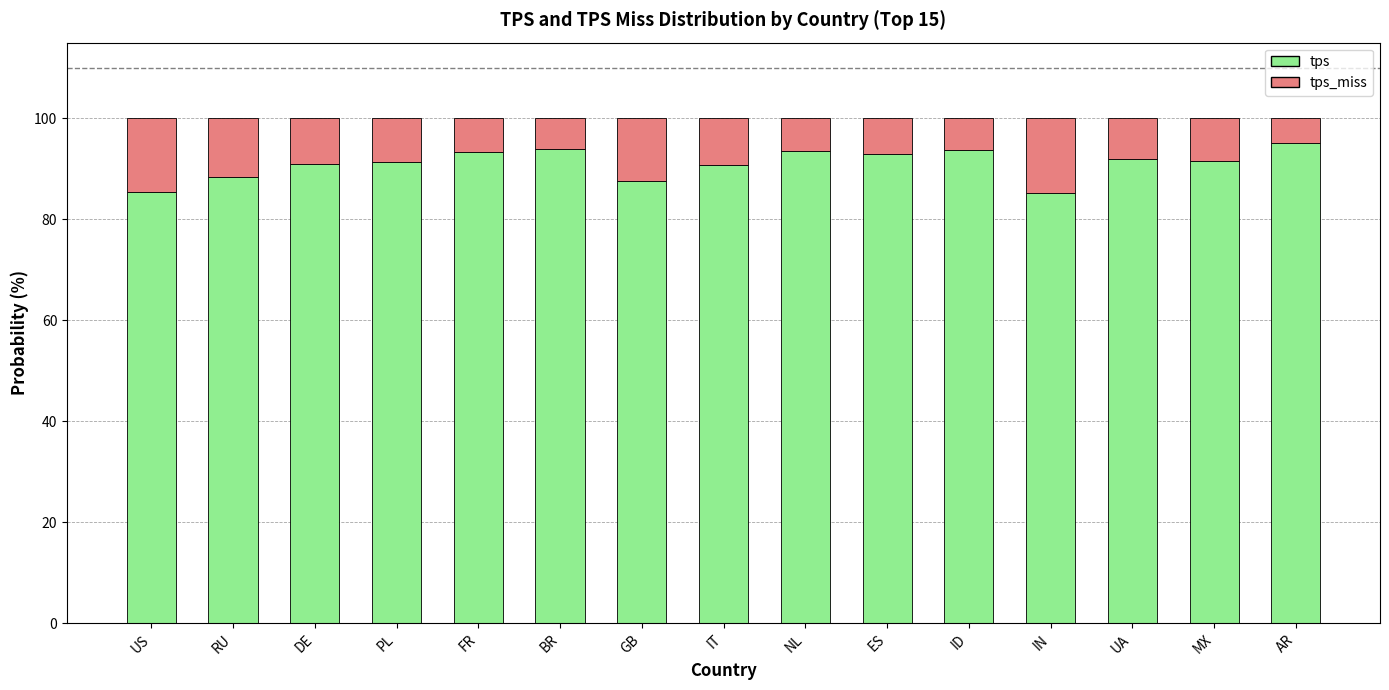

What is the total value across all series at IT?

100.0